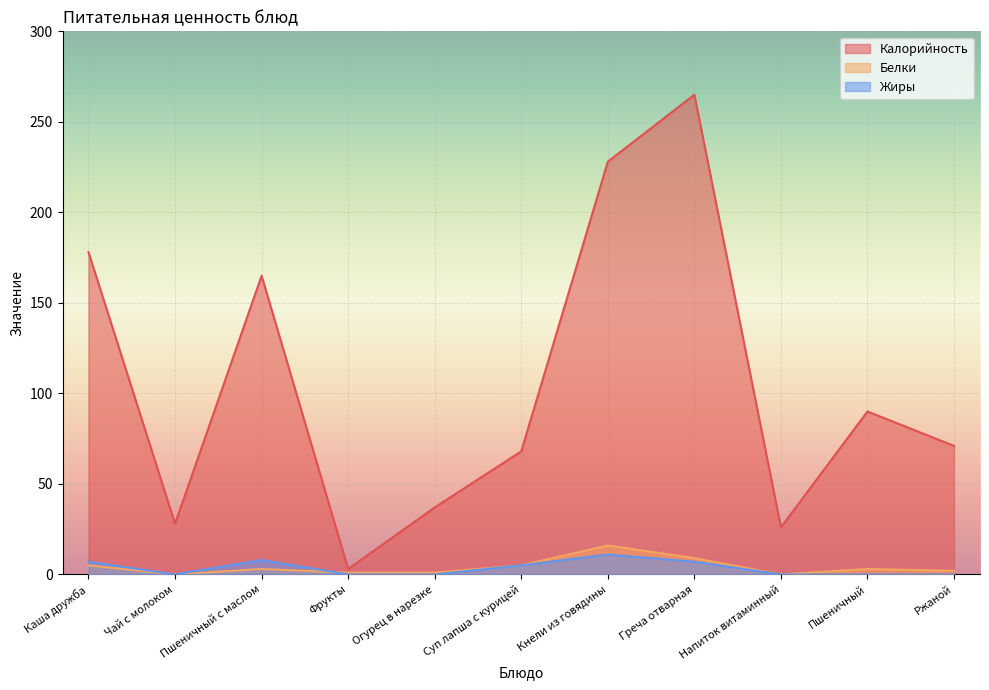

What are all the series names shown in the legend?

Калорийность, Белки, Жиры